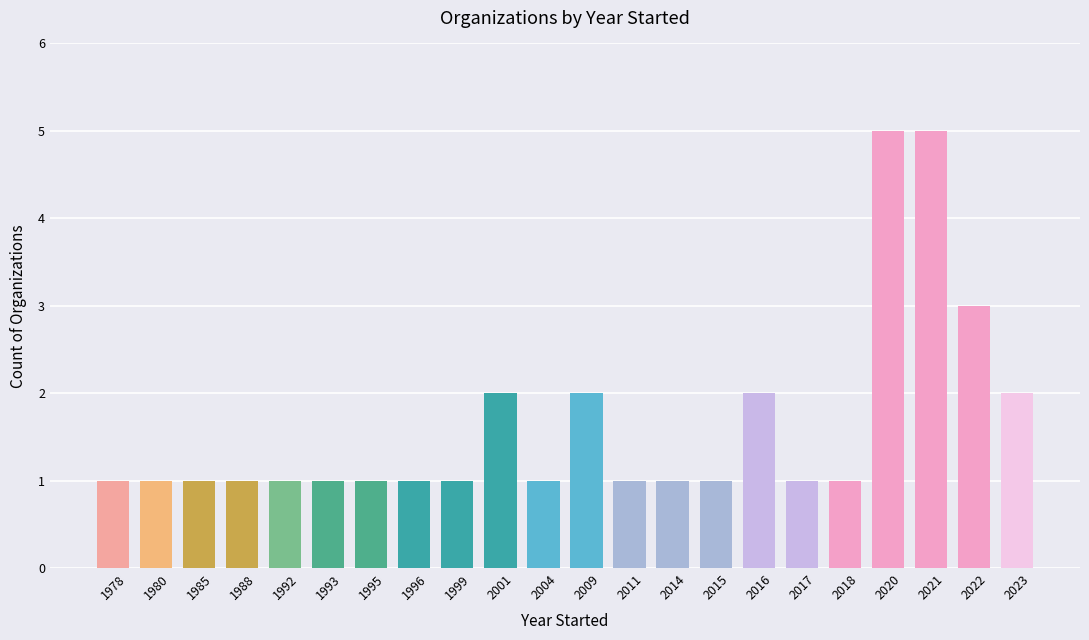

Does the chart contain any negative values?

No